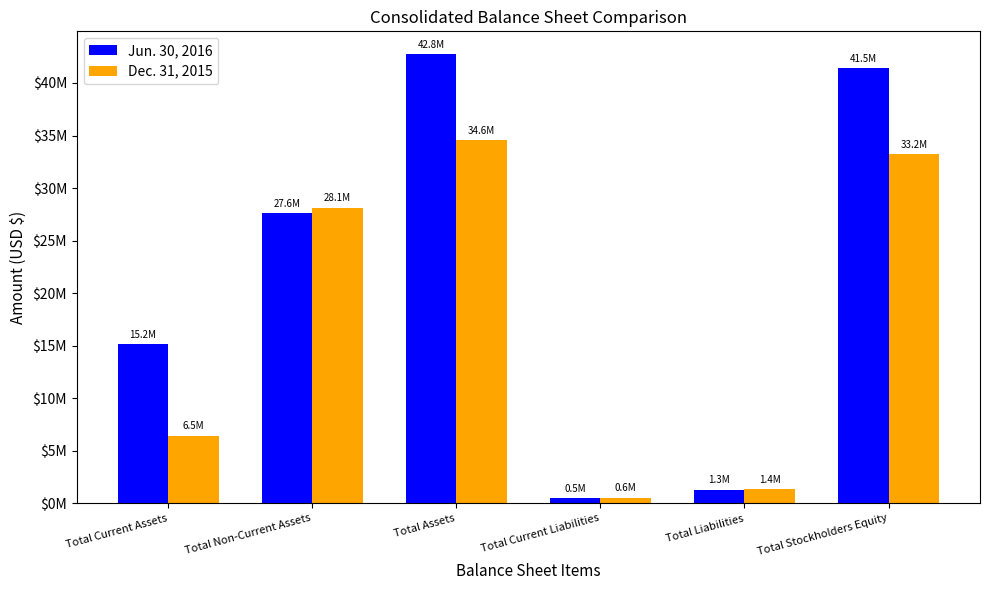

What is the difference between the maximum and minimum values in the Dec. 31, 2015 series?

34033751